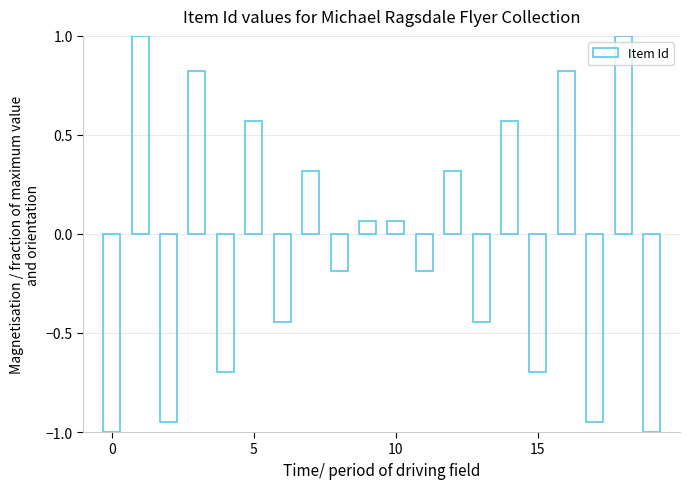

How many negative values are there?

10